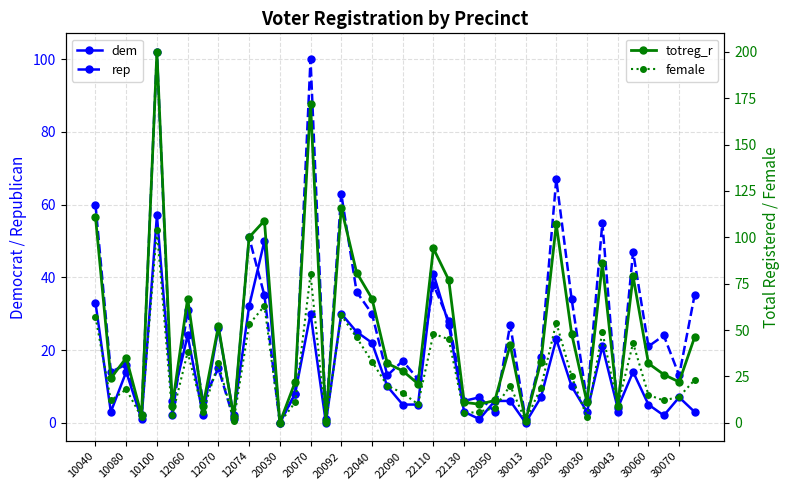

Reading left to right, list all the values displayed in this chart.

dem: 33	3	14	1	57	6	24	2	26	2	32	50	0	8	30	0	30	25	22	10	5	5	41	27	3	1	6	6	0	7	23	10	3	21	4	14	5	2	7	3
rep: 60	14	16	2	102	2	31	6	15	1	51	35	0	8	100	1	63	36	30	13	17	12	38	28	6	7	3	27	1	18	67	34	6	55	3	47	21	24	13	35
totreg_r: 111	24	35	4	200	9	67	9	52	3	100	109	0	22	172	1	116	81	67	32	28	21	94	77	11	10	12	42	1	33	107	48	11	86	9	79	32	26	22	46
female: 57	12	18	3	104	4	38	6	32	1	53	63	0	11	80	0	58	46	33	20	16	10	48	45	5	6	8	20	1	19	54	25	3	49	9	43	15	12	14	23